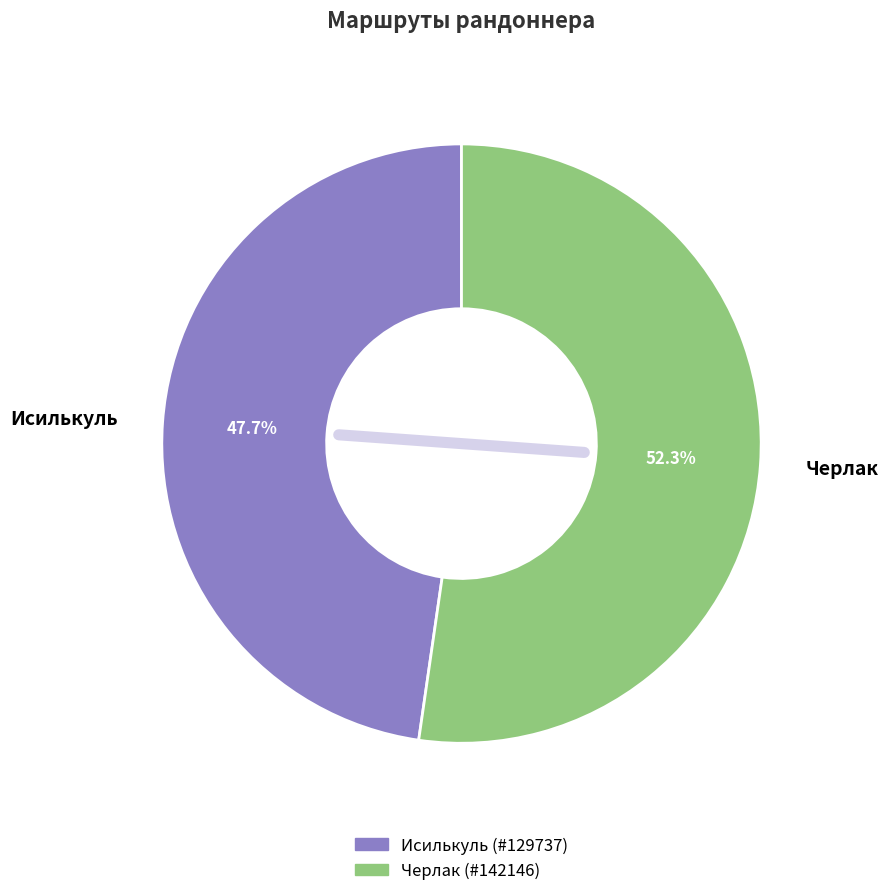

Which category has the smallest portion of the pie?

Исилькуль